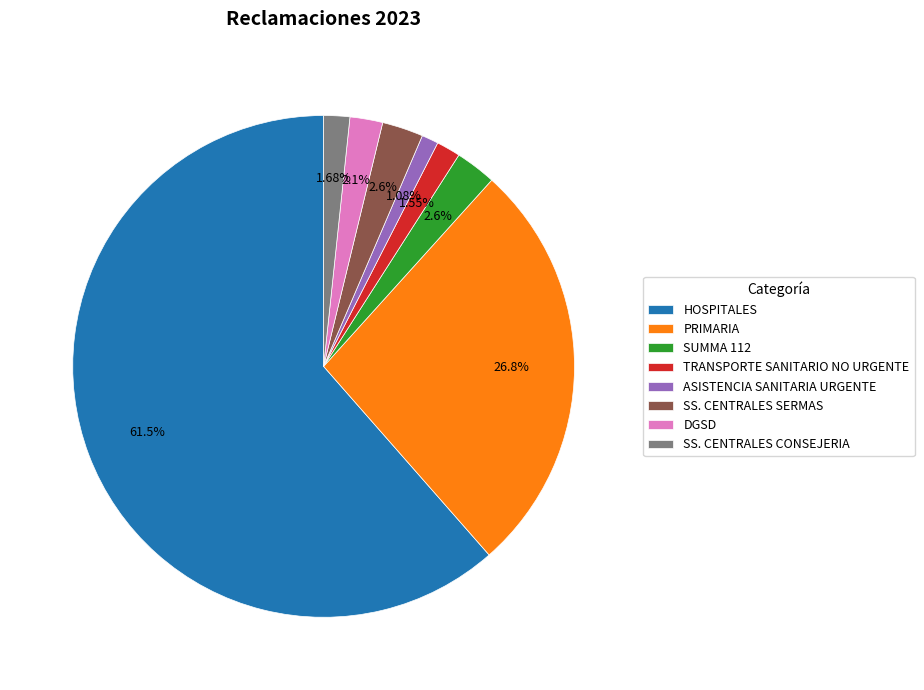

How much of the chart is everything except SUMMA 112?

97.4%